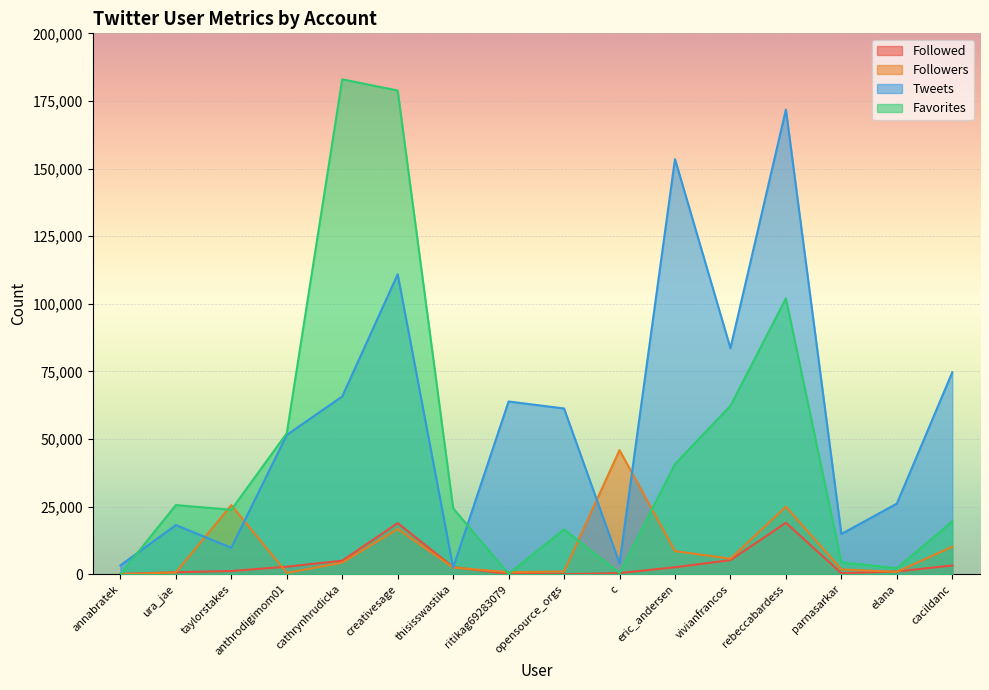

The value of Followers at vivianfrancos is 5728. True or false?

True